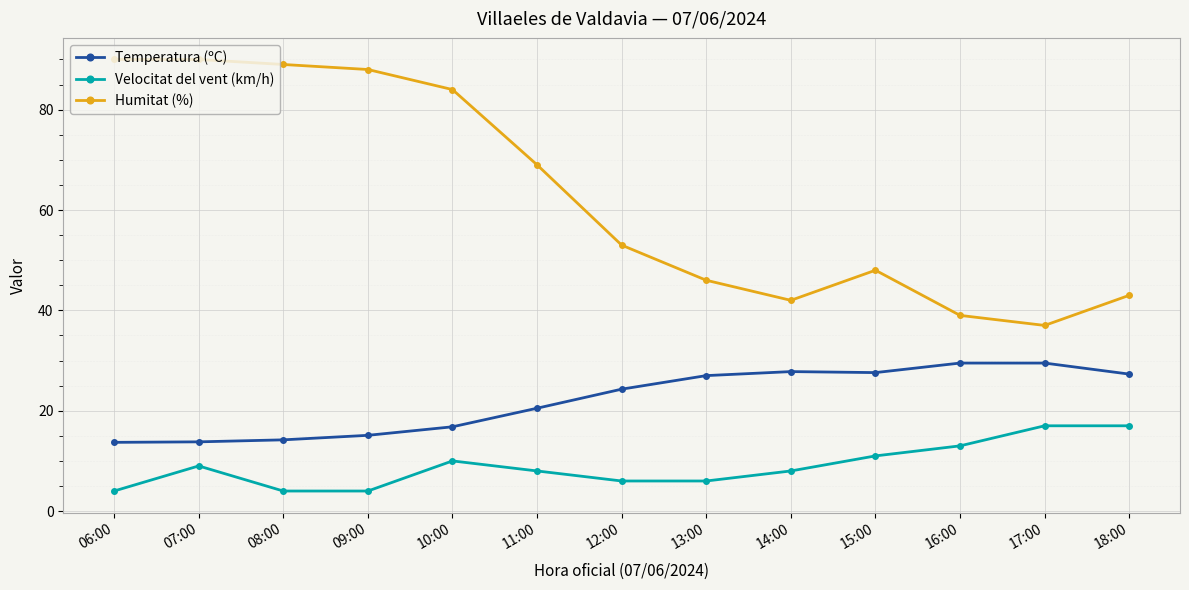

At how many categories does at least one series exceed 82?

5